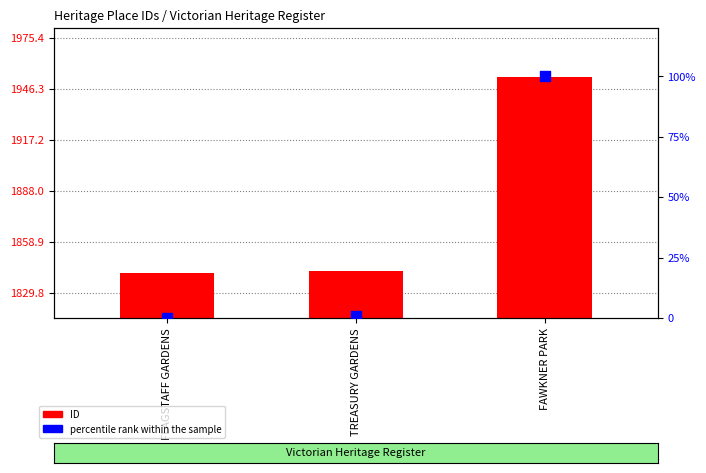

Which series reaches the maximum Y coordinate?

ID